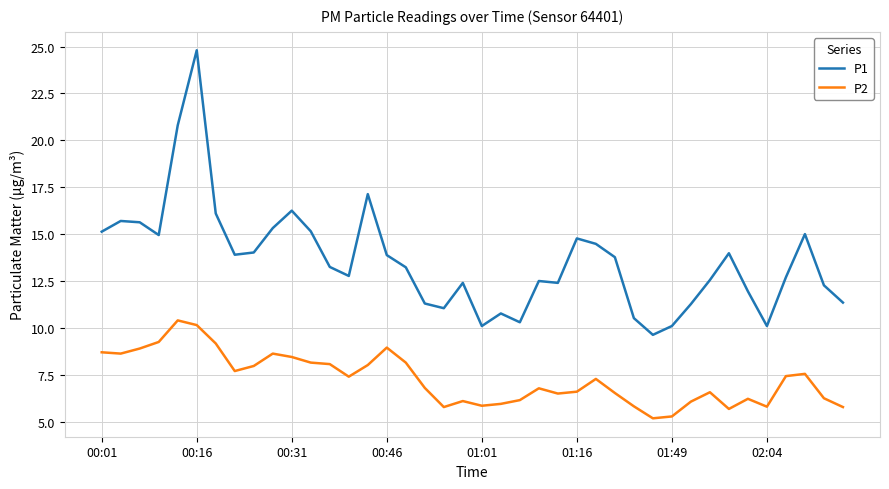

True or false: P1 and P2 intersect in this chart.

False